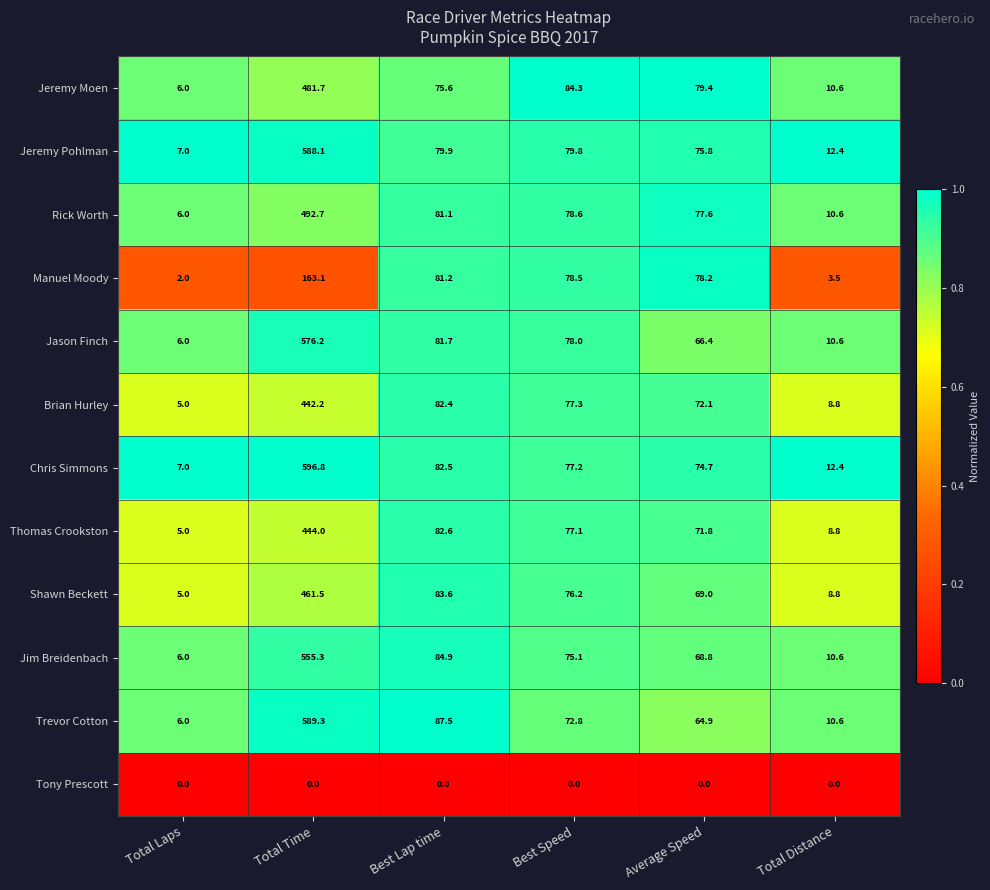

What is the difference between the highest and lowest values at Average Speed?

79.4